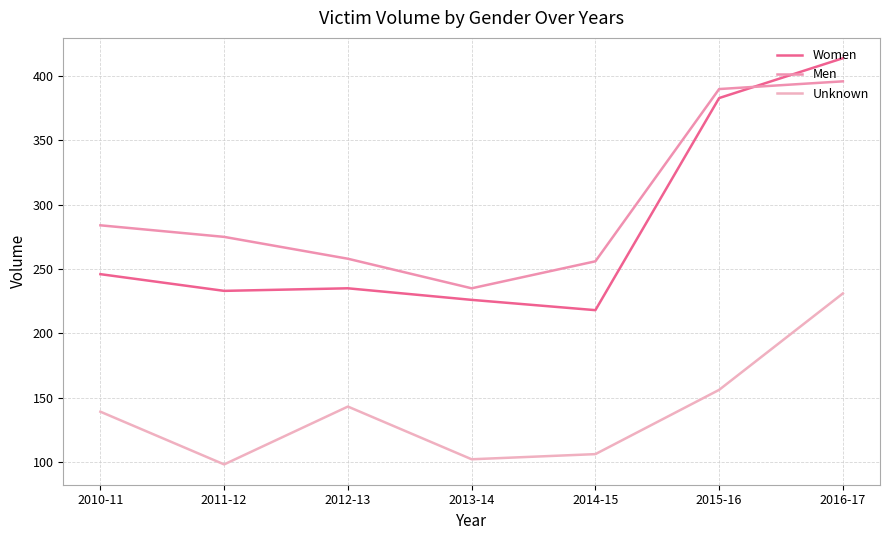

The Men series shows 258 at 2012-13. True or false?

True